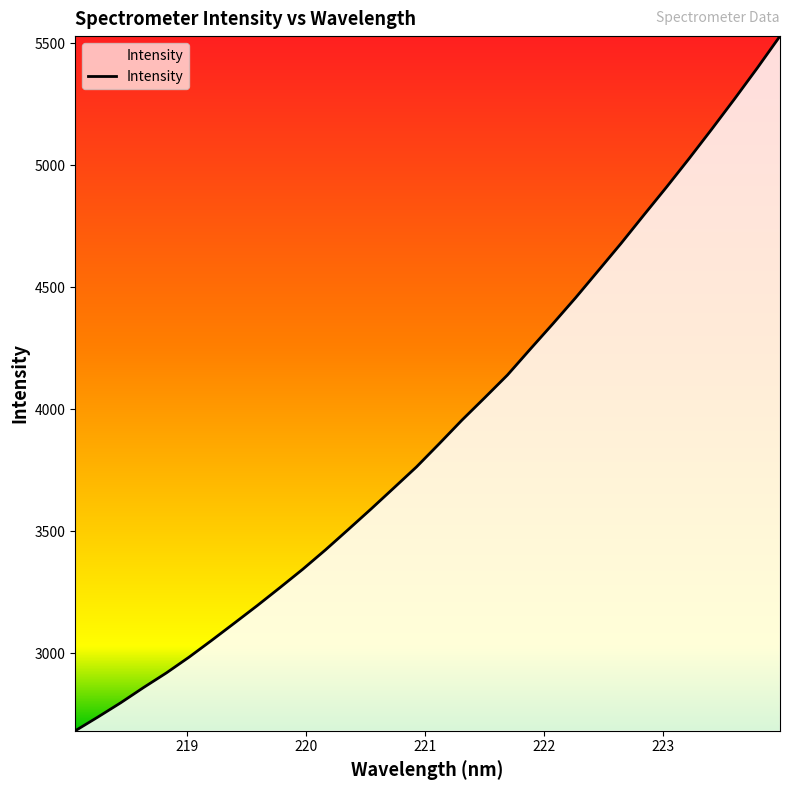

What is the maximum value shown in the chart?

5529.8